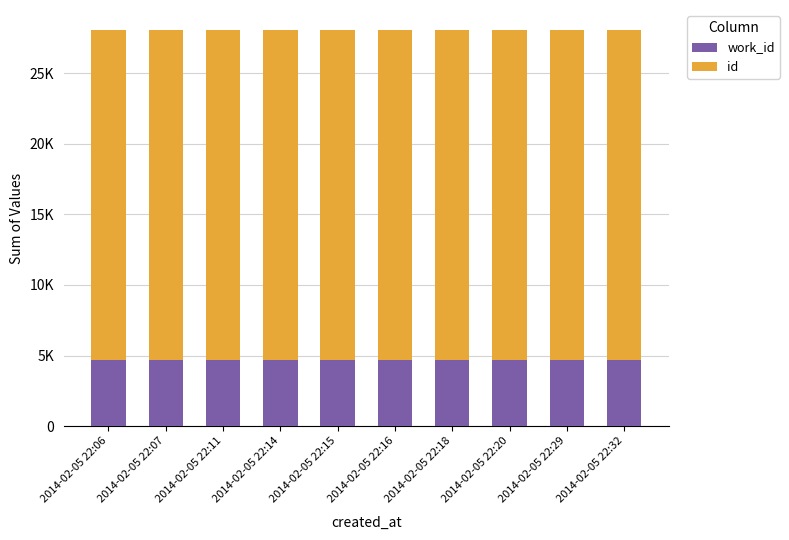

At which label does work_id reach its peak?

2014-02-05 22:06